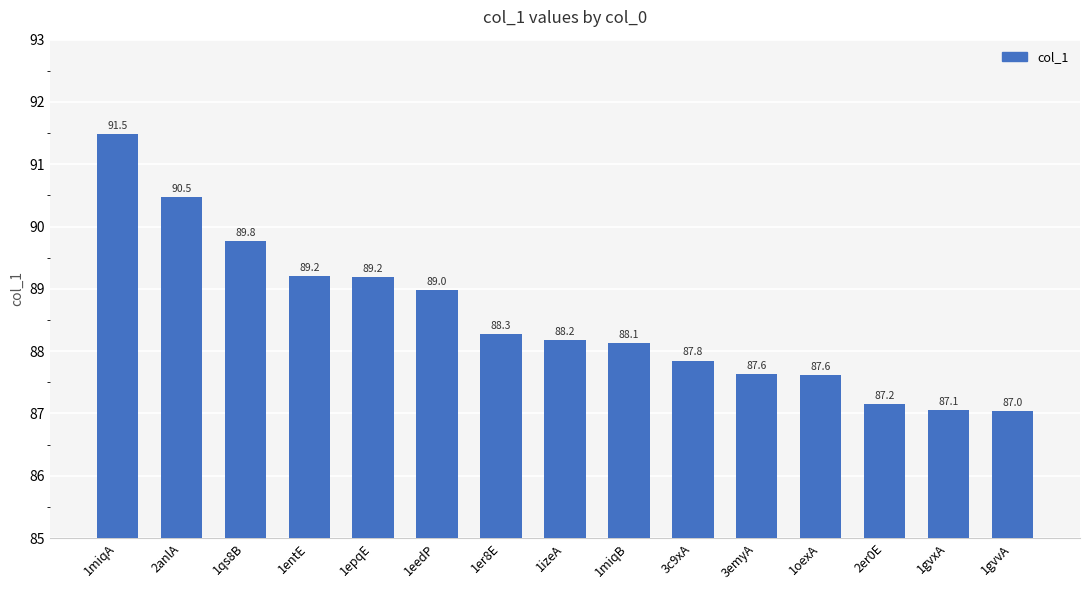

Reading right to left, transcribe all the data shown in this chart.

1gvvA=87.0	1gvxA=87.1	2er0E=87.2	1oexA=87.6	3emyA=87.6	3c9xA=87.8	1miqB=88.1	1izeA=88.2	1er8E=88.3	1eedP=89.0	1epqE=89.2	1entE=89.2	1qs8B=89.8	2anlA=90.5	1miqA=91.5